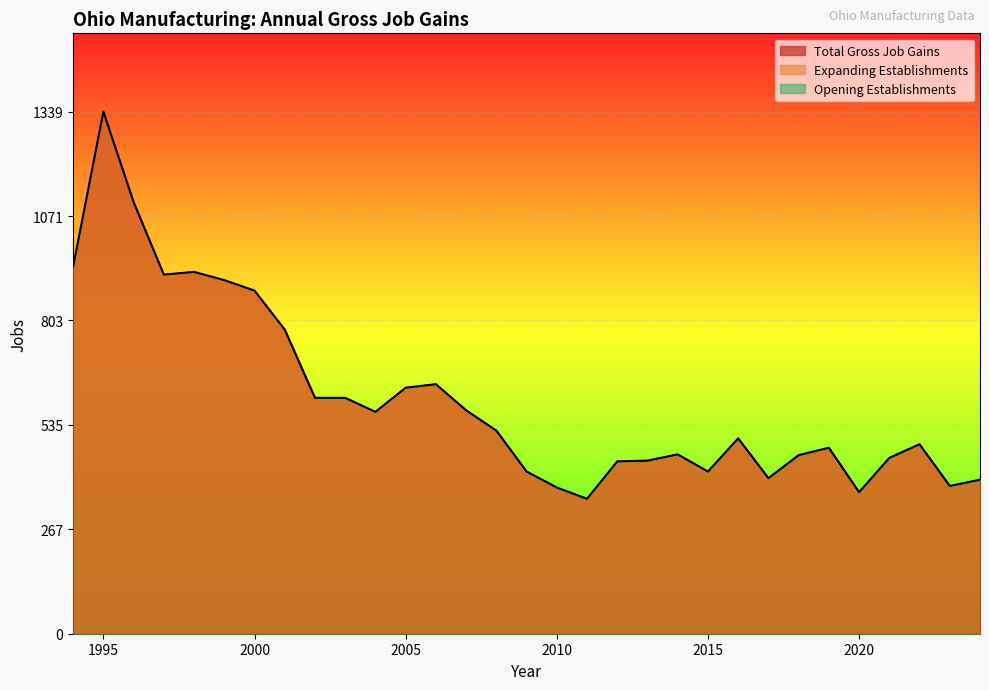

How many values in the Total Gross Job Gains series exceed 501?

15